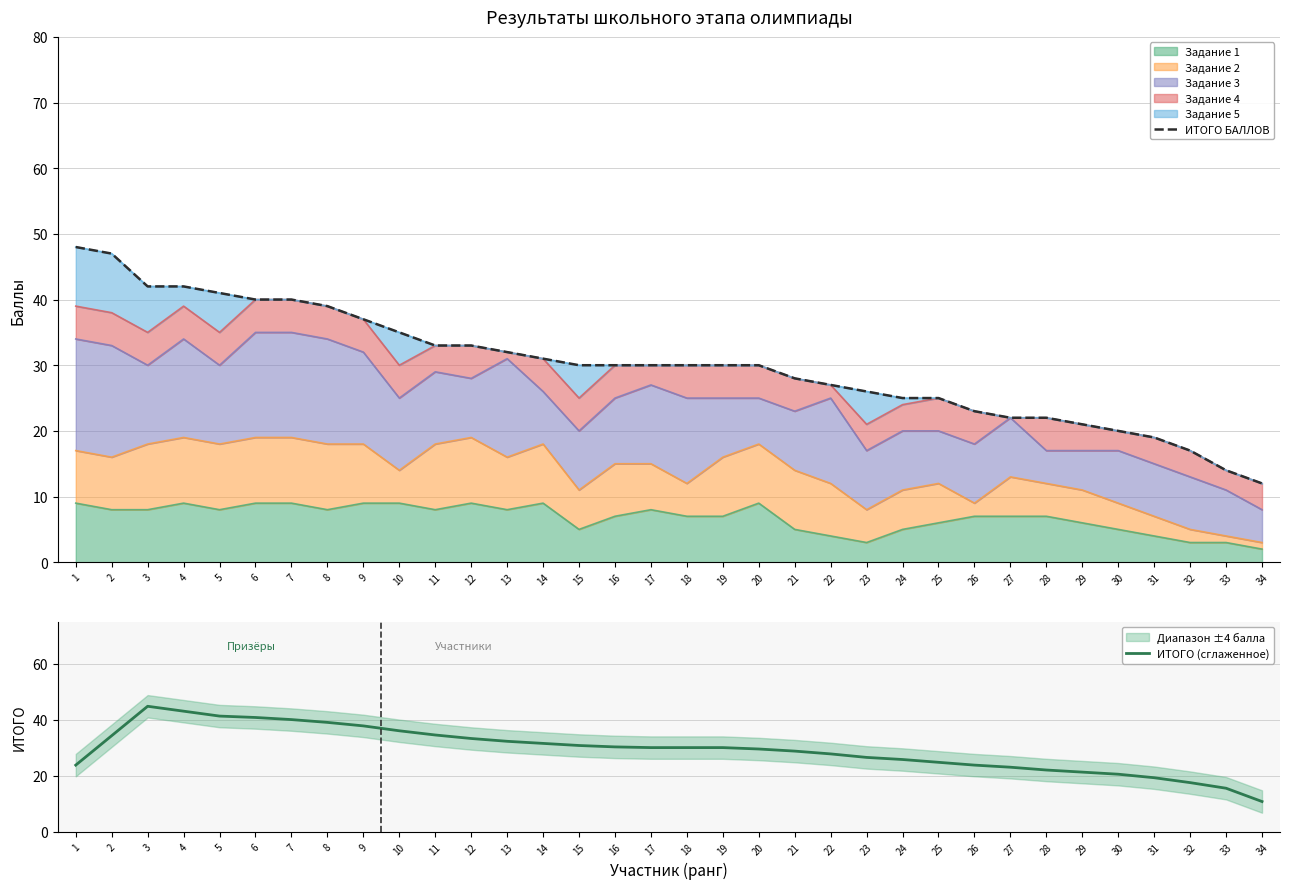

Which series has the largest range (max minus min)?

ИТОГО БАЛЛОВ